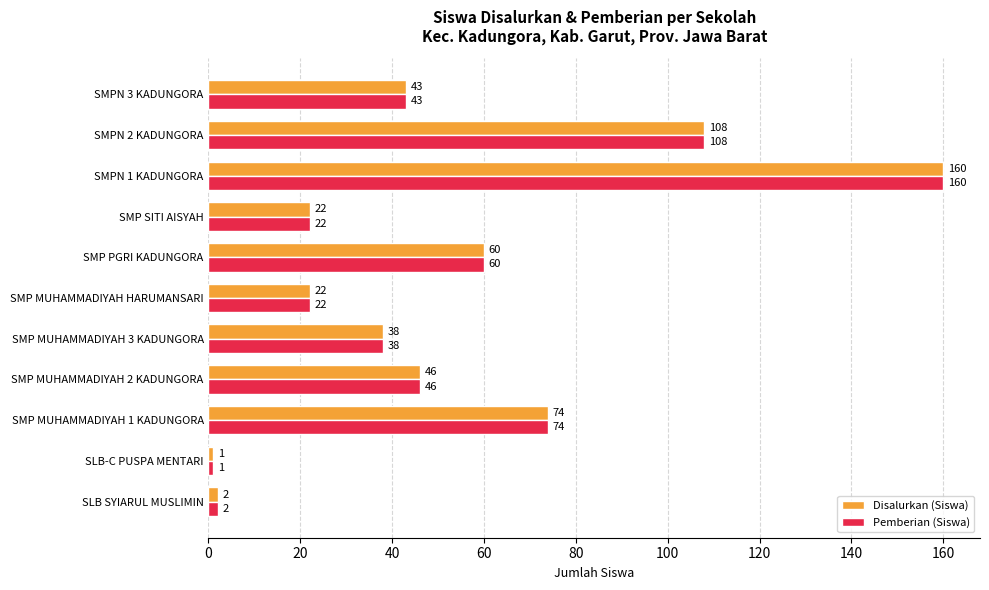

At which label is Disalurkan (Siswa) closest to 80?

SMP MUHAMMADIYAH 1 KADUNGORA